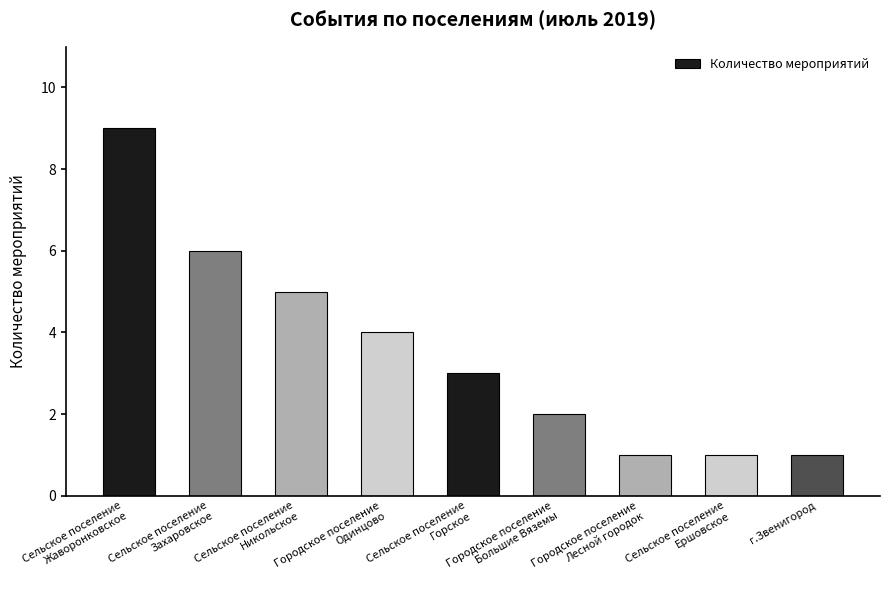

What is the greatest value displayed?

9